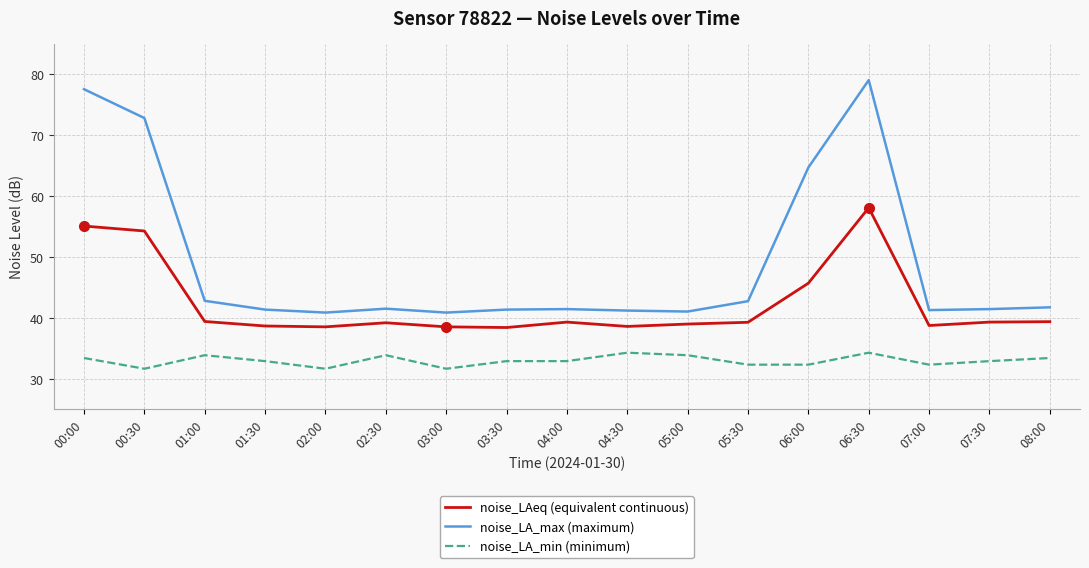

What is the lowest value of the noise_LA_min (minimum) series?

31.7